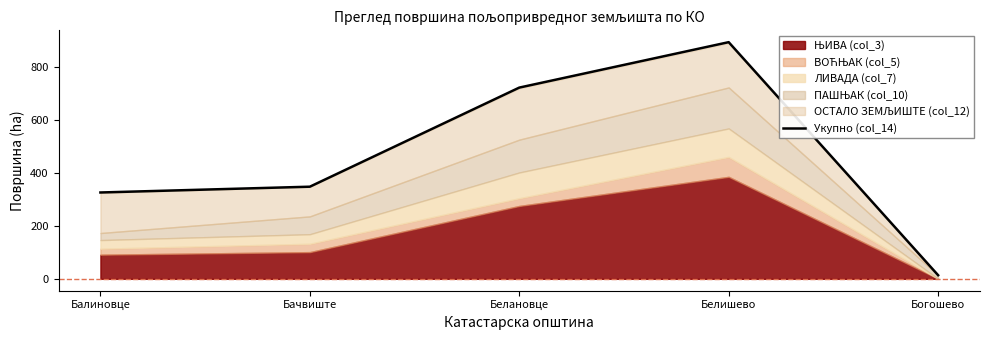

Rank the categories by value from highest to lowest.

Белишево, Белановце, Бачвиште, Балиновце, Богошево